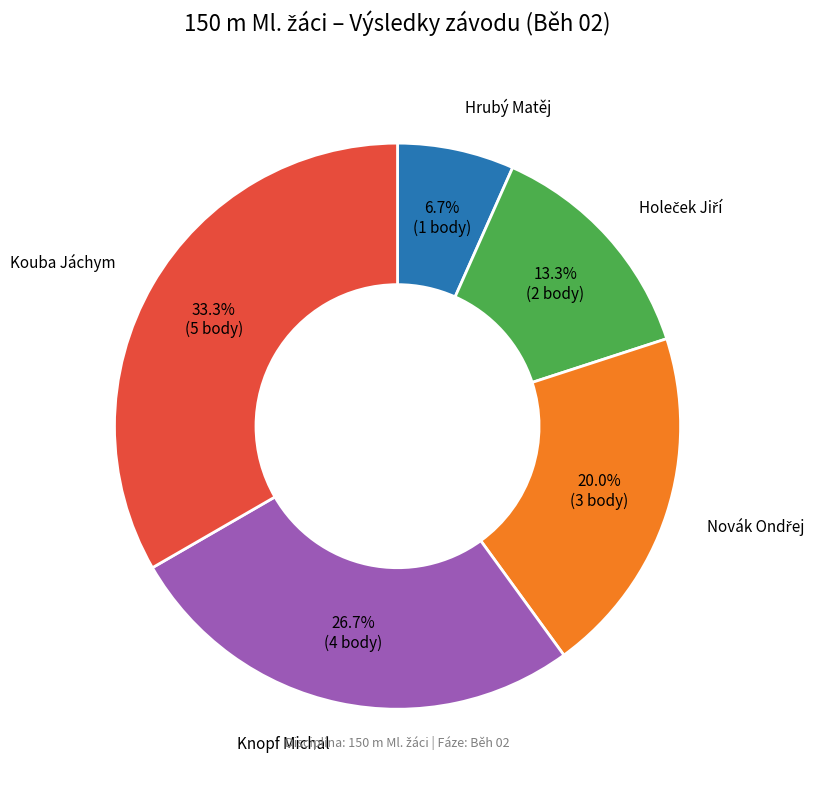

Is there a majority slice in this chart?

No